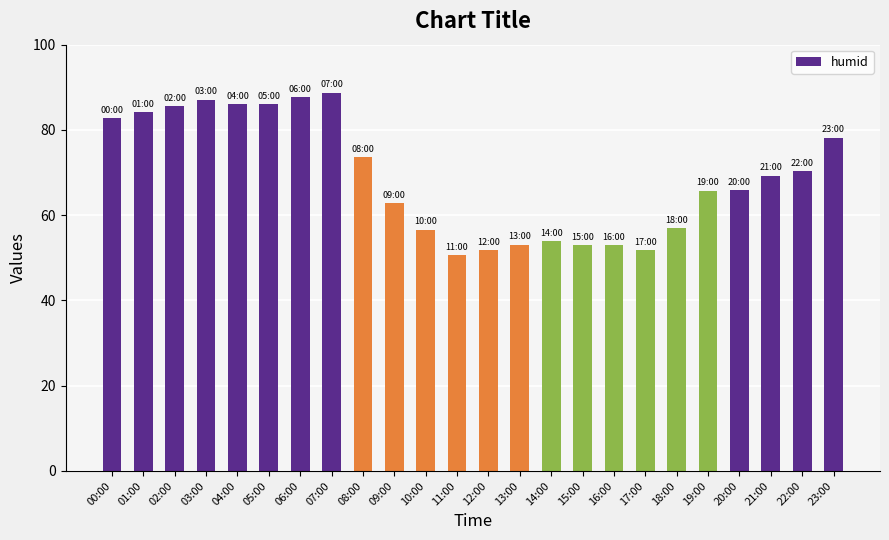

At which category does the chart reach its peak across all series?

07:00